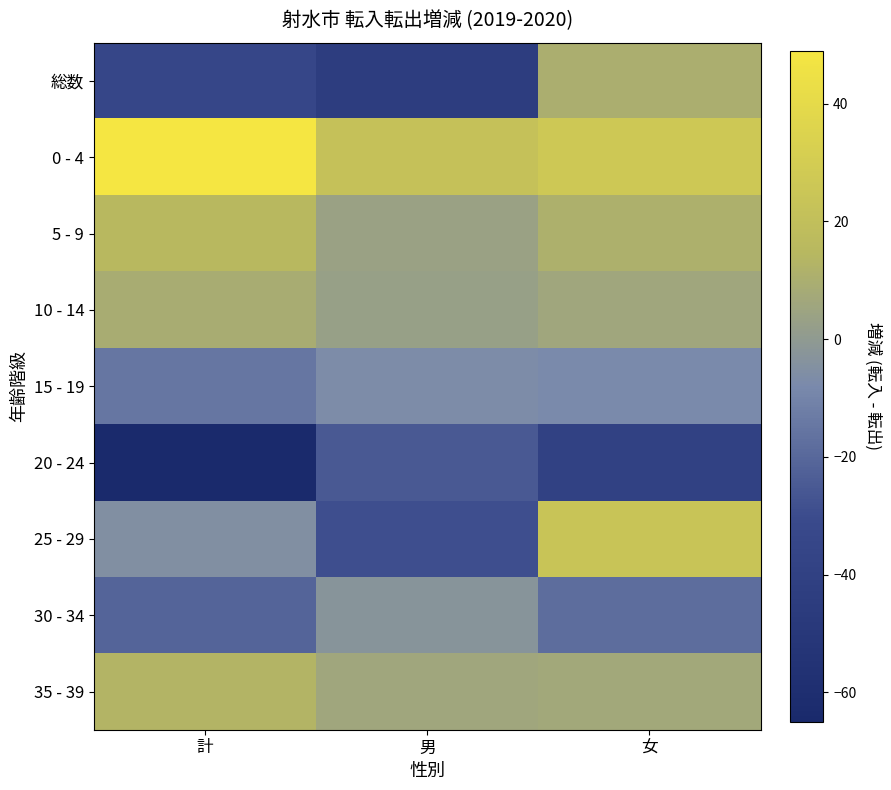

Reading left to right, extract all data points from this chart.

総数: 計=-34	男=-44	女=10
0 - 4: 計=49	男=22	女=27
5 - 9: 計=15	男=4	女=11
10 - 14: 計=9	男=3	女=6
15 - 19: 計=-15	男=-7	女=-8
20 - 24: 計=-65	男=-25	女=-40
25 - 29: 計=-5	男=-29	女=24
30 - 34: 計=-21	男=-3	女=-18
35 - 39: 計=13	男=6	女=7